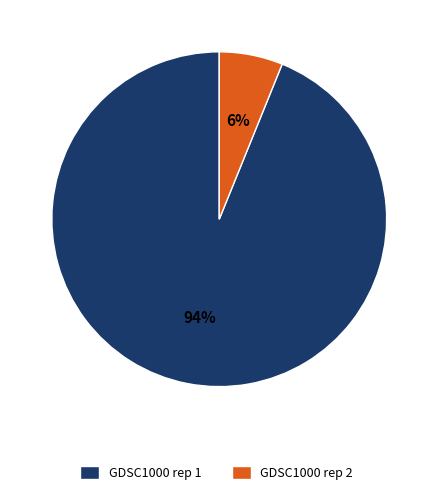

To the nearest percent, what percentage of the pie is GDSC1000 rep 2?

6%